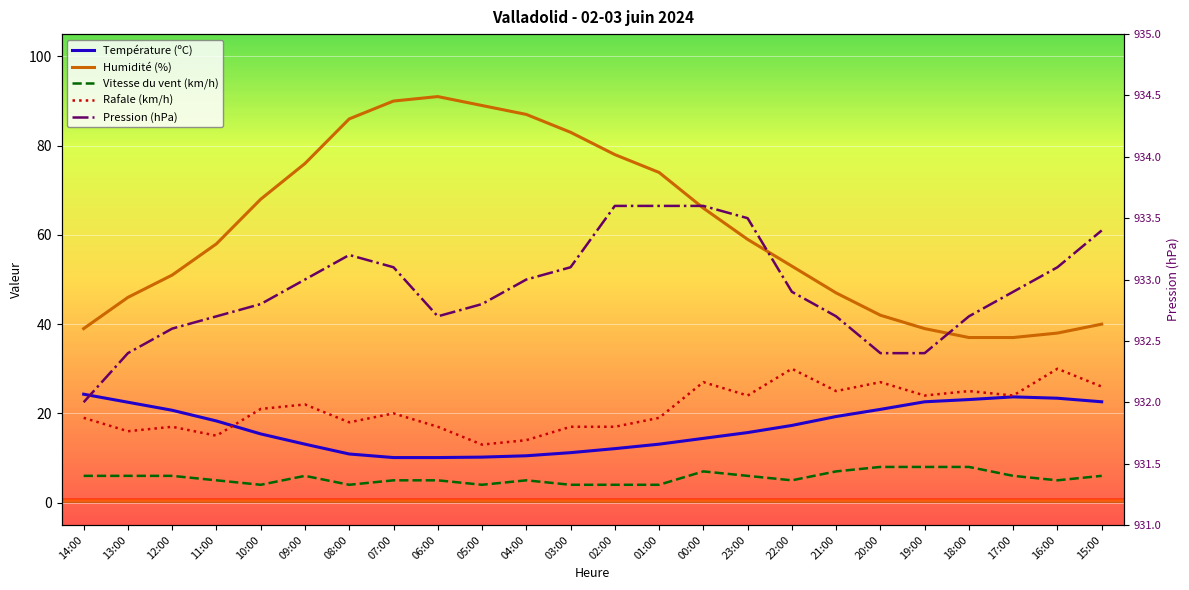

At which label is Pression (hPa) closest to 932?

14:00